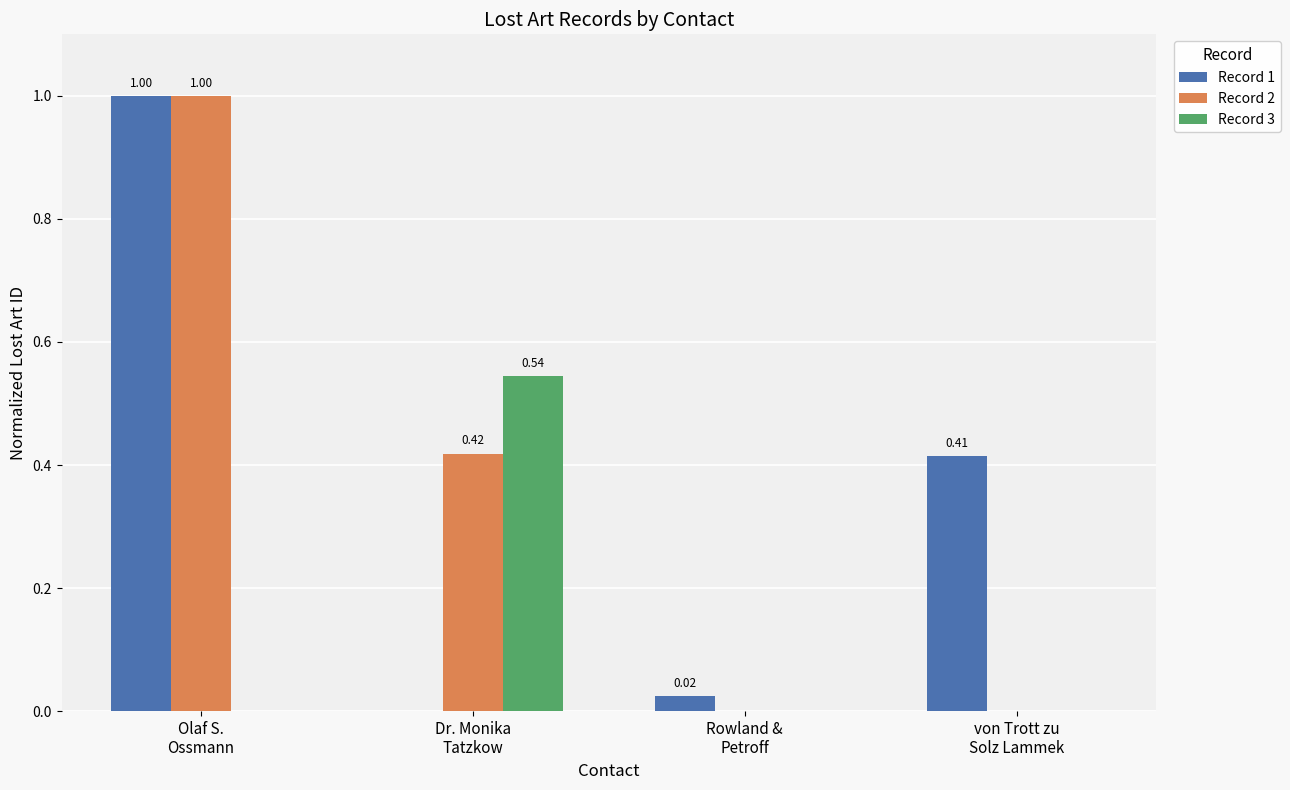

The value of Record 1 at Dr. Monika
Tatzkow is 0.6. True or false?

False